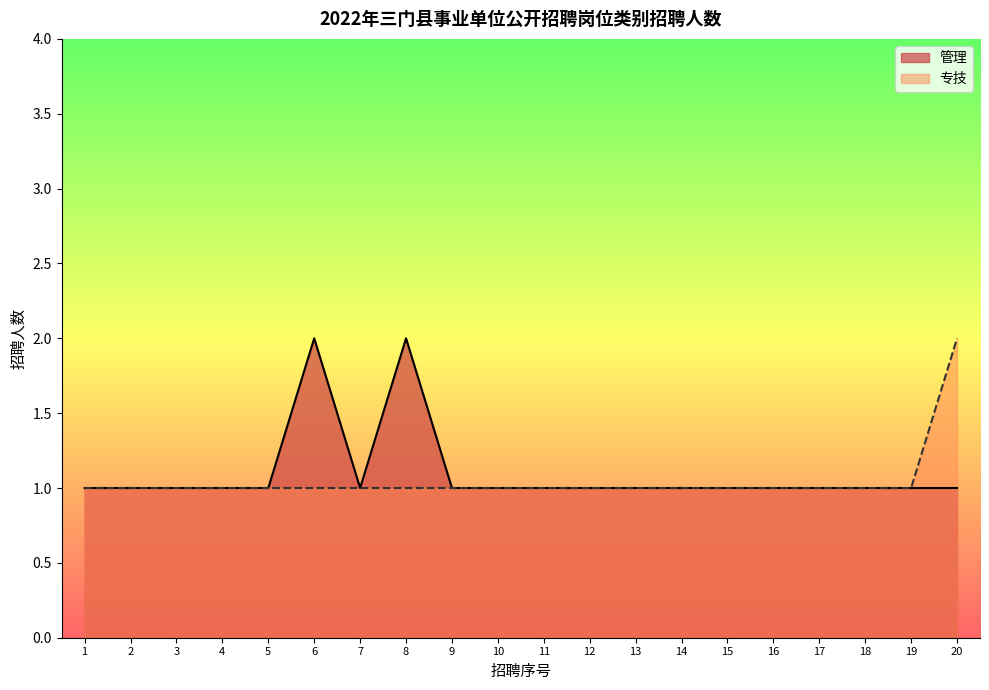

Between 12 and 14, which series saw the biggest shift?

管理